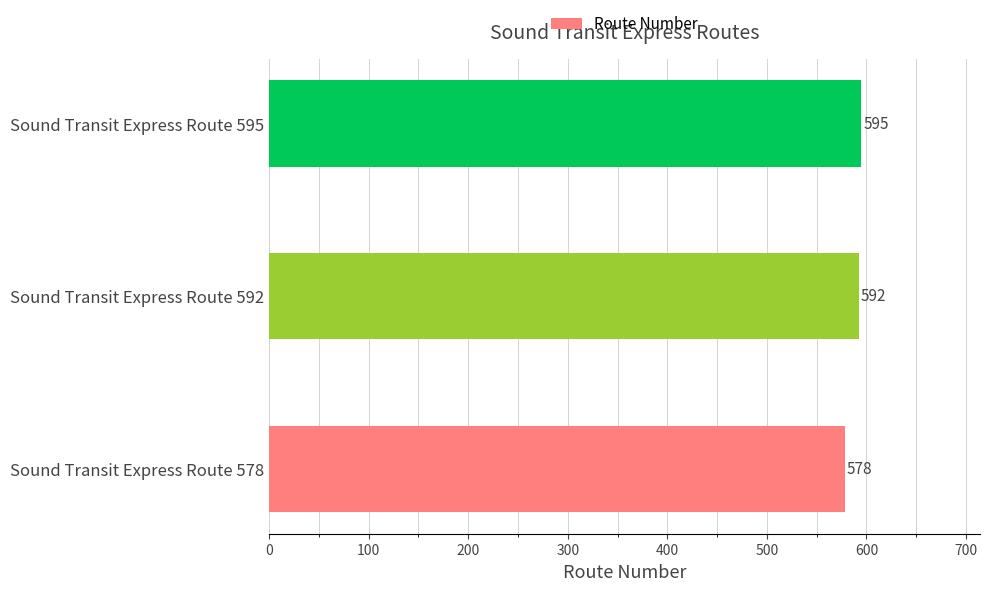

What is the sum of the values at Sound Transit Express Route 592 and Sound Transit Express Route 595?

1187